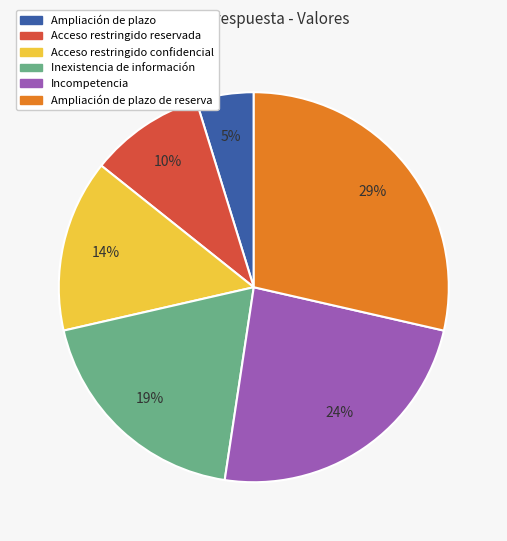

How many slices are in this pie chart?

6